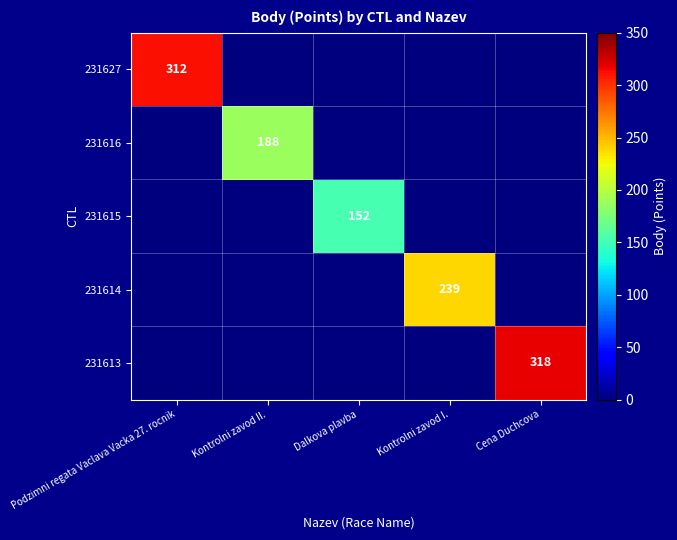

The value of 231627 at Podzimni regata Vaclava Vacka 27. rocnik is 415. True or false?

False